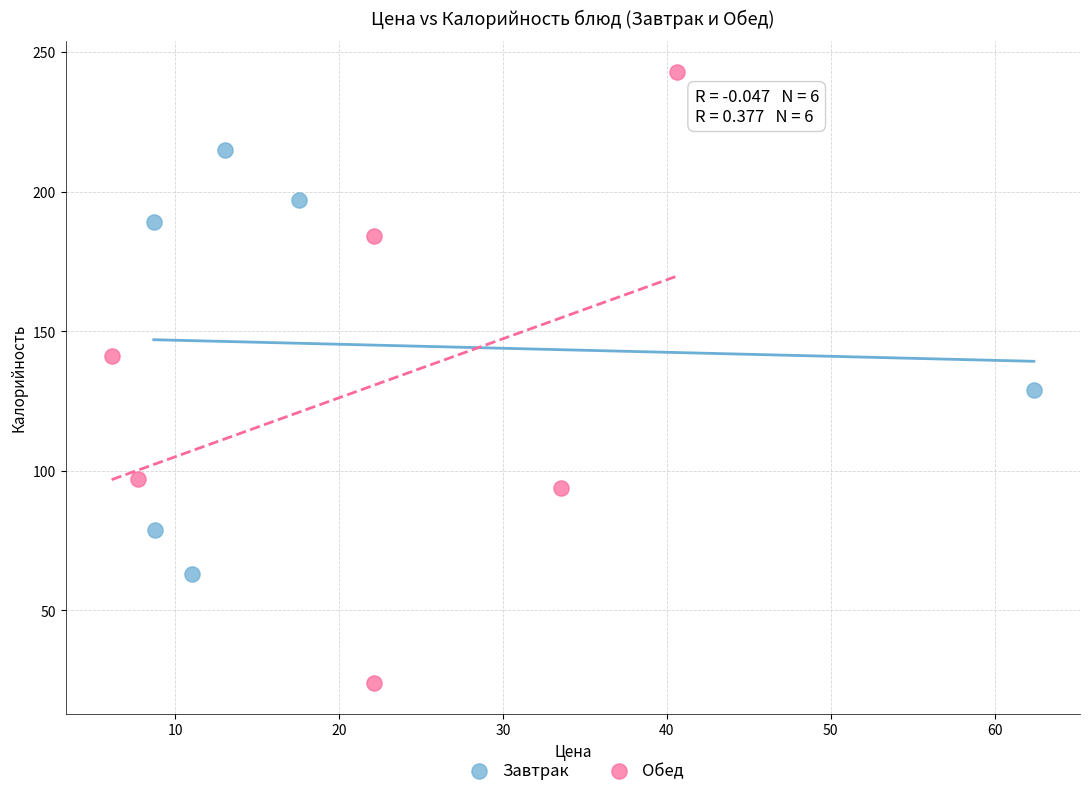

Which series reaches the minimum Y coordinate?

Обед